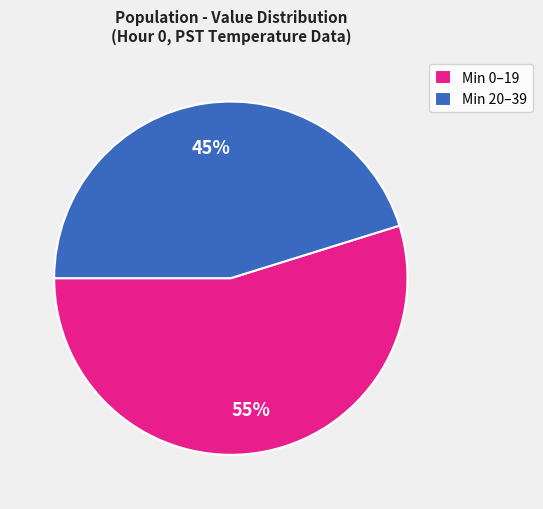

Does any single category account for the majority?

Yes